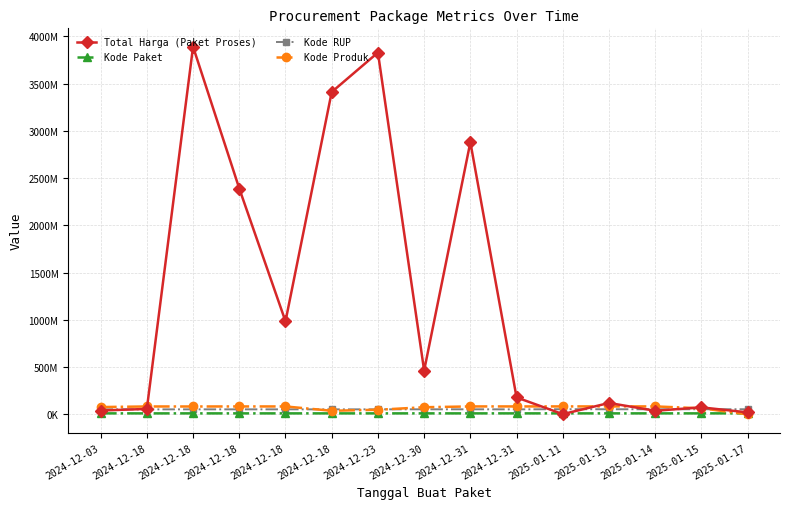

Does the chart have visible grid lines?

Yes